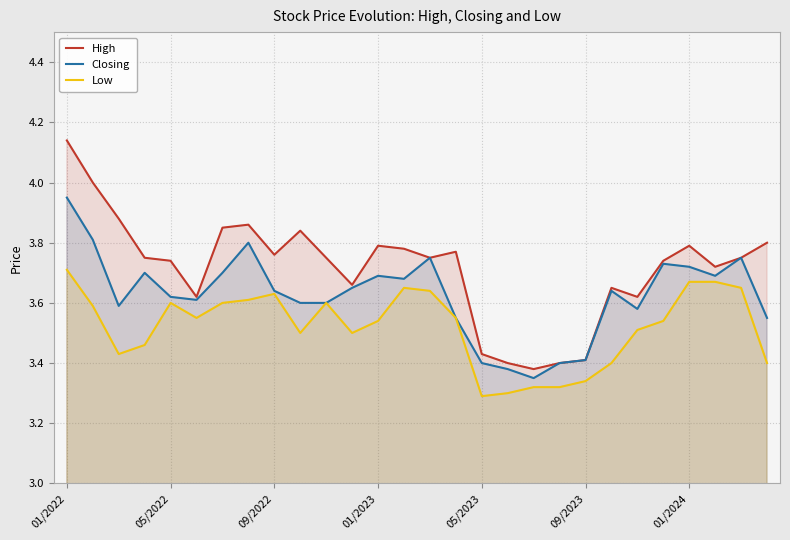

What is the difference between the maximum and second lowest values in the Closing series?

0.6